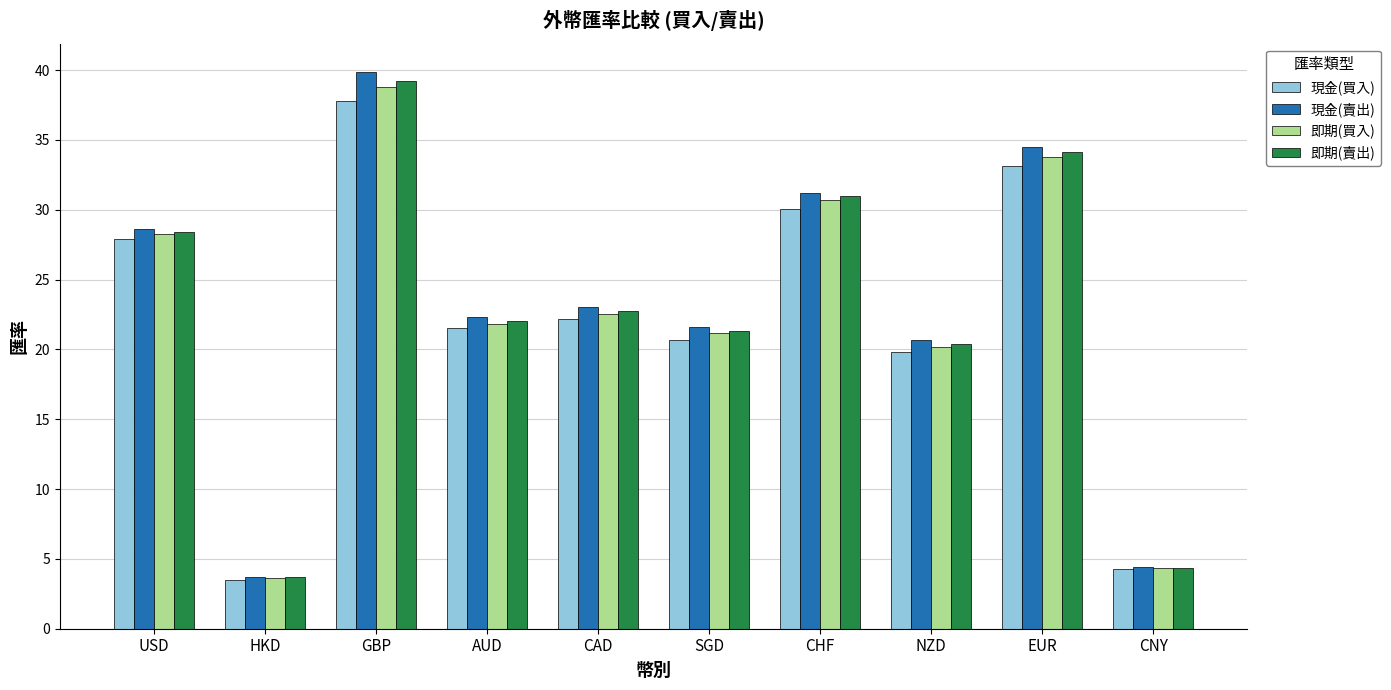

Is the value of 現金(買入) at USD greater than the value of 即期(賣出) at CHF?

No